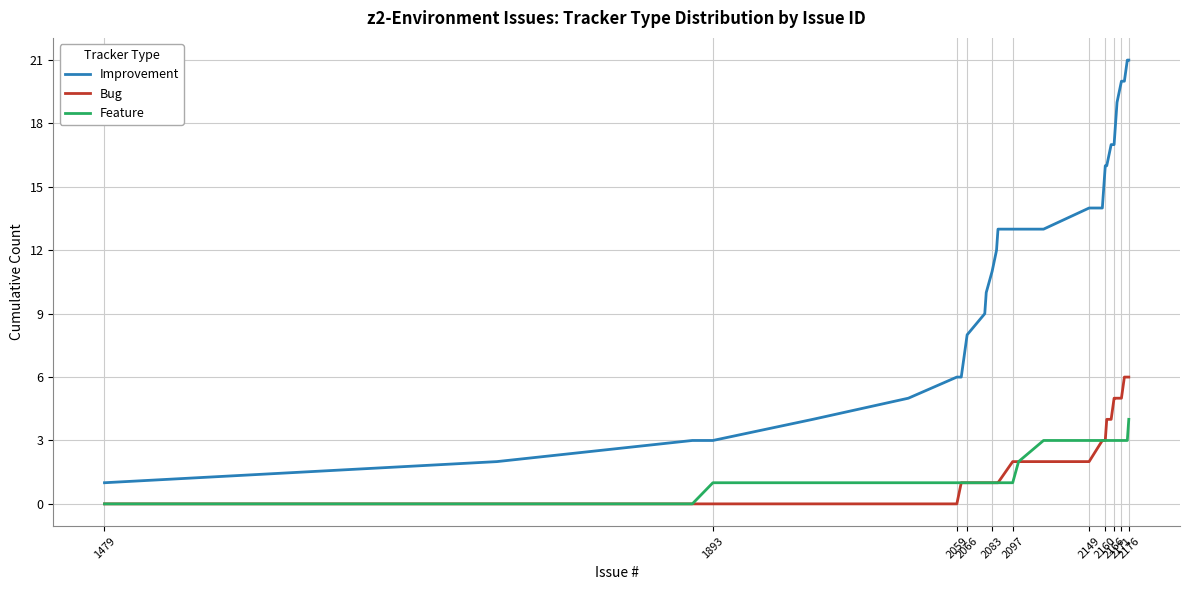

Rank the series by their maximum value, from highest to lowest.

Improvement, Bug, Feature